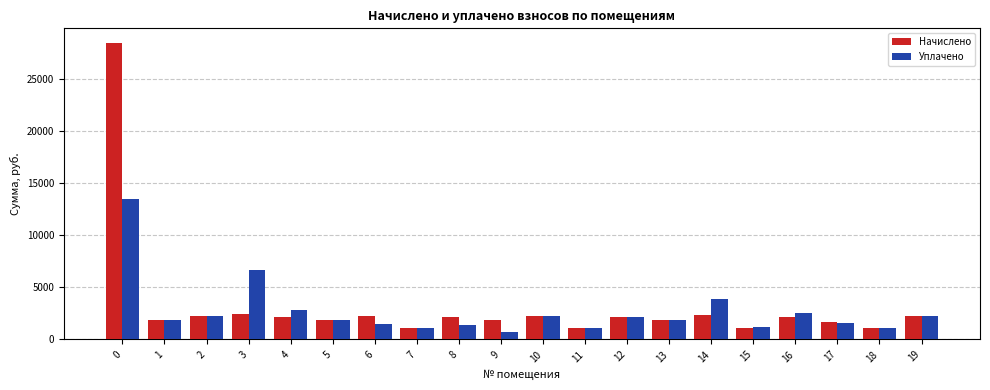

List the series in order of their peak value, highest first.

Начислено, Уплачено